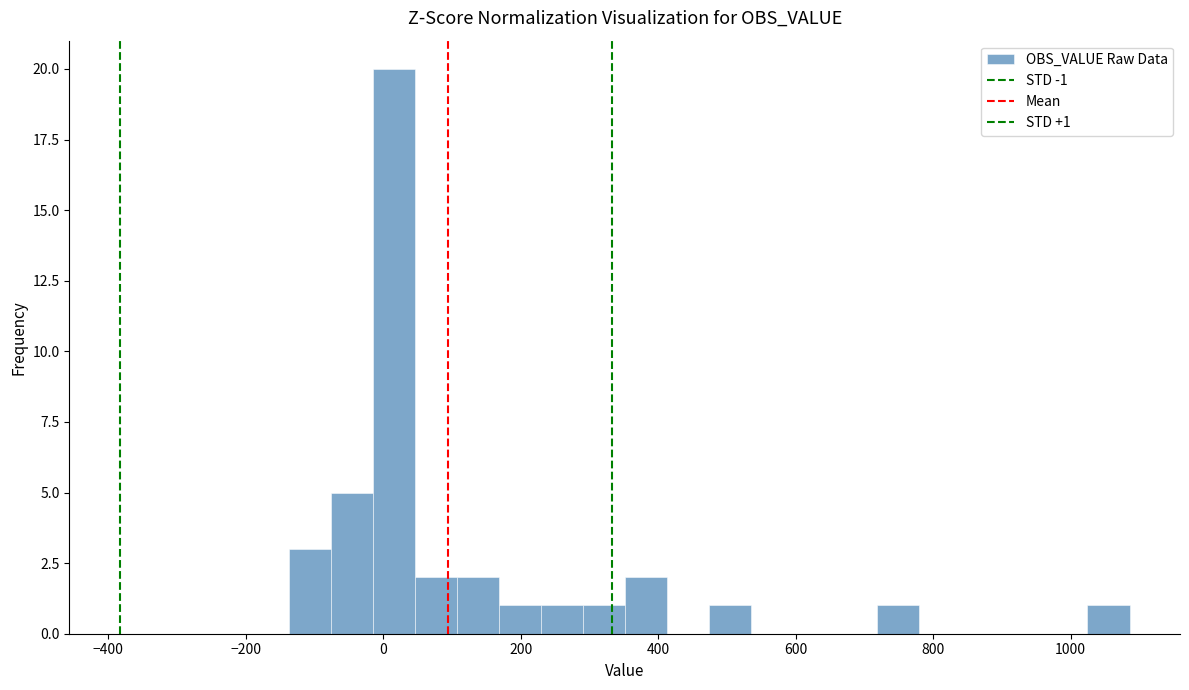

Read against the x-axis, roughly where is the centre of the tallest bar?

20